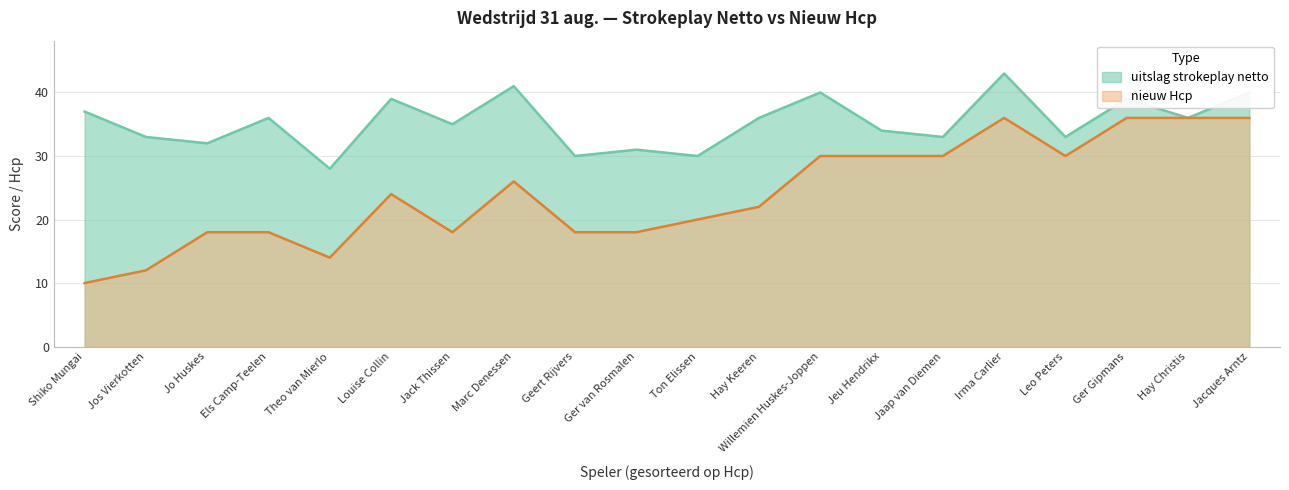

What are all the series names shown in the legend?

uitslag strokeplay netto, nieuw Hcp